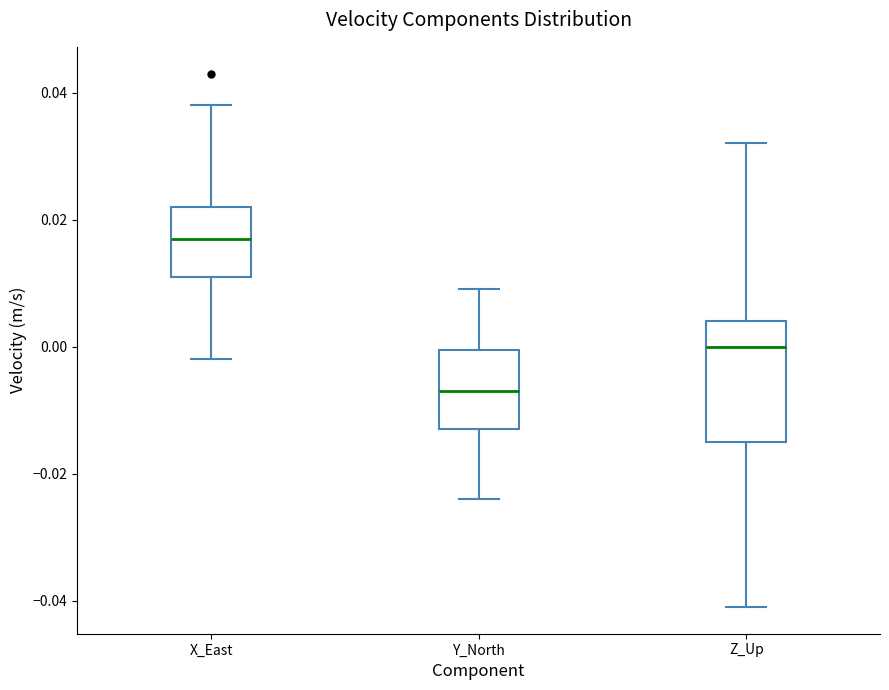

Which box is the tallest, from its lower edge to its upper edge?

Z_Up